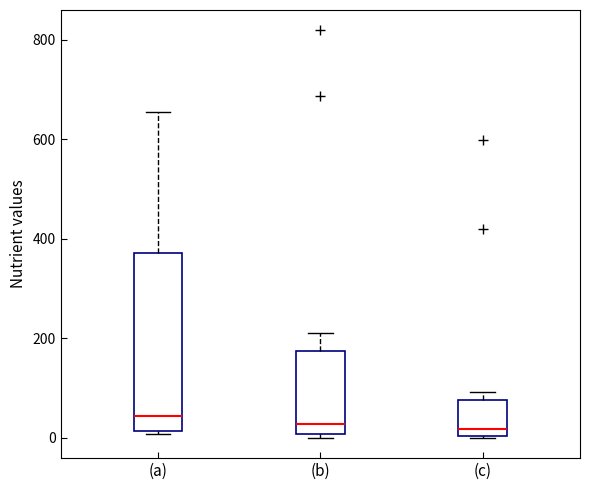

Reading left to right, transcribe this box plot: for each box, give where its median line is, the range the box spans, and where its two whiskers end, as read against the y-axis. The values are not printed on the chart, so give them approximately, as read against the axis.

(a): median 40, box 20 to 380, whiskers 0 to 660
(b): median 20, box 0 to 180, whiskers 0 (just below the box's lower edge) to 220
(c): median 20, box 0 to 80, whiskers 0 to 100